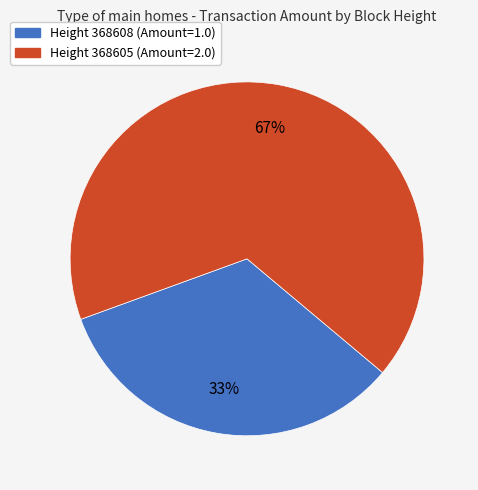

Does any single category account for the majority?

Yes